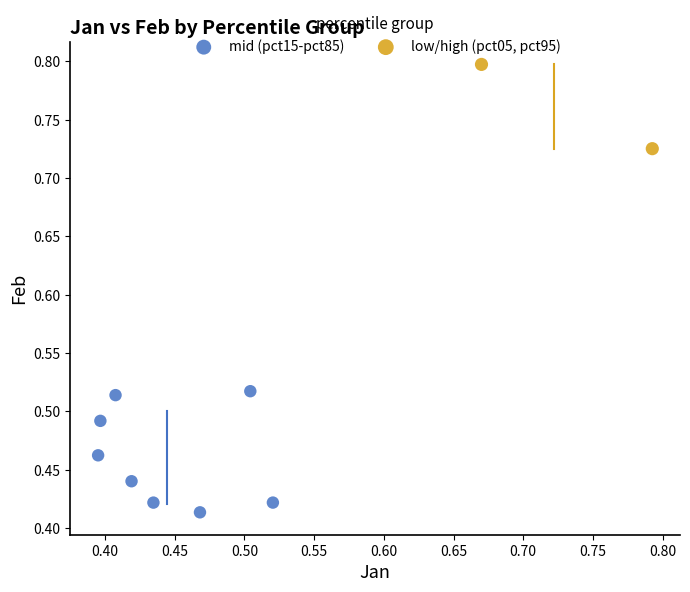

Which series contains the highest Y value?

low/high (pct05, pct95)